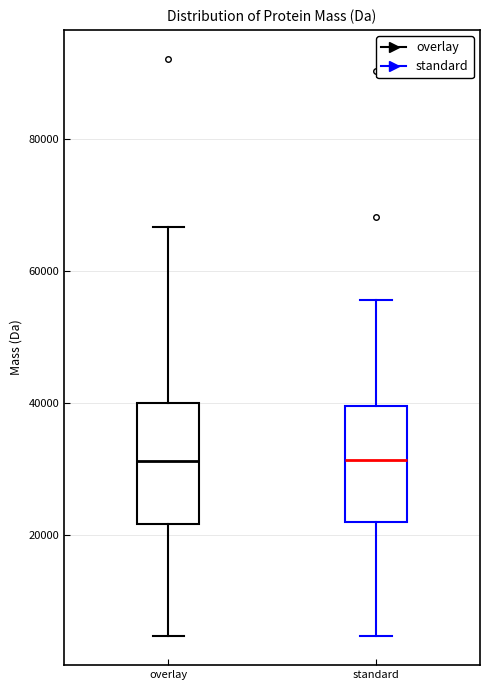

Reading left to right, transcribe this box plot: for each box, give where its median line is, the range the box spans, and where its two whiskers end, as read against the y-axis. The values are not printed on the chart, so give them approximately, as read against the axis.

overlay: median 32000, box 22000 to 40000, whiskers 4000 to 66000
standard: median 32000, box 22000 to 40000, whiskers 4000 to 56000